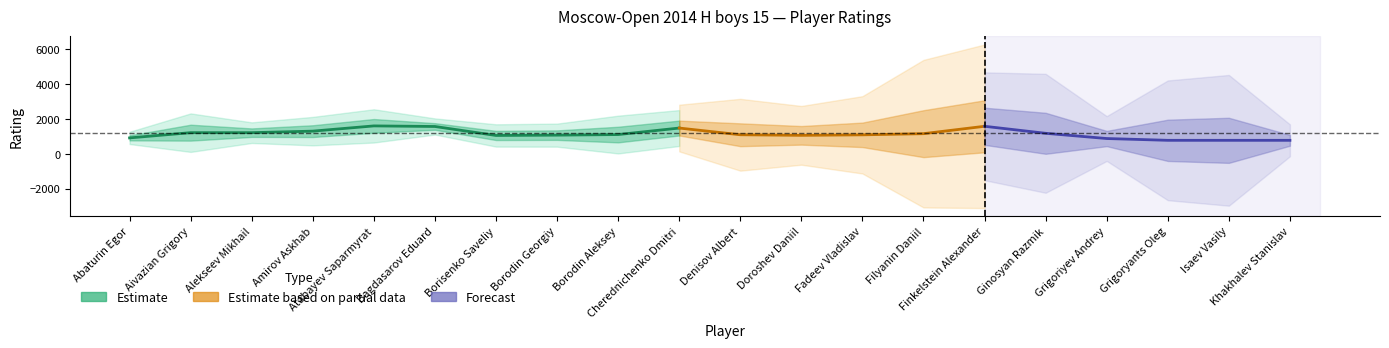

At which category does the chart reach its peak across all series?

Atabayev Saparmyrat